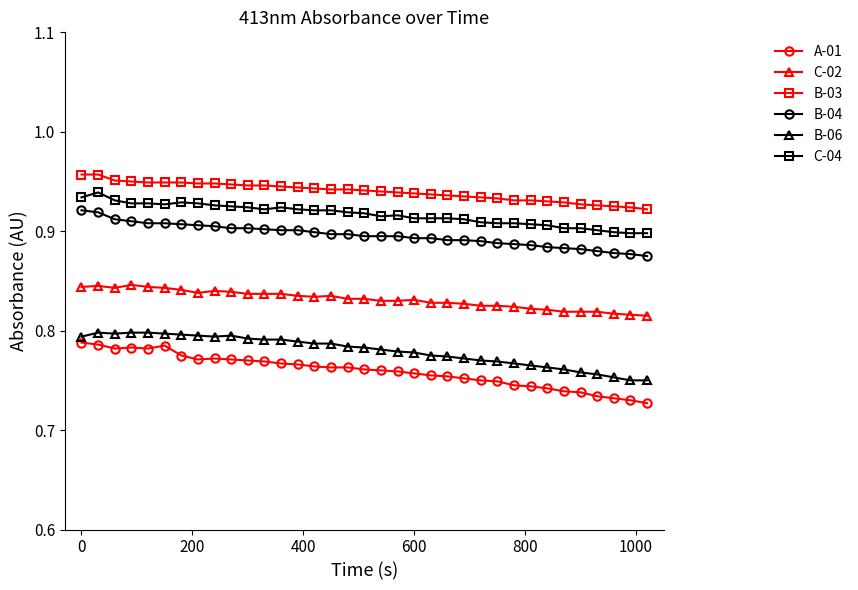

True or false: A-01 and B-03 intersect in this chart.

False